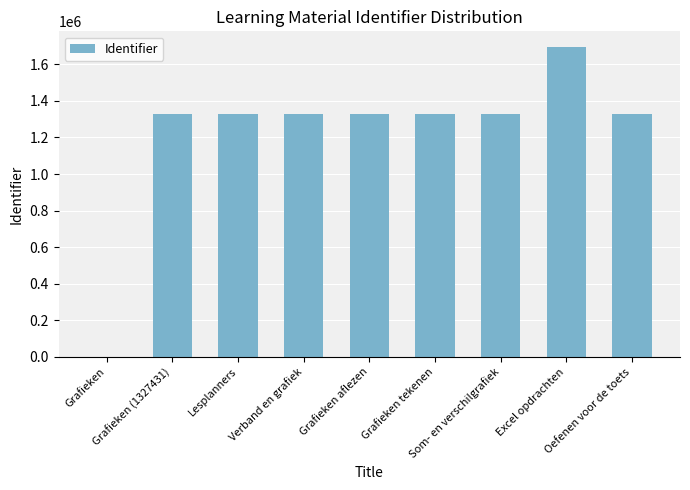

Which category has the highest value across all series?

Excel opdrachten